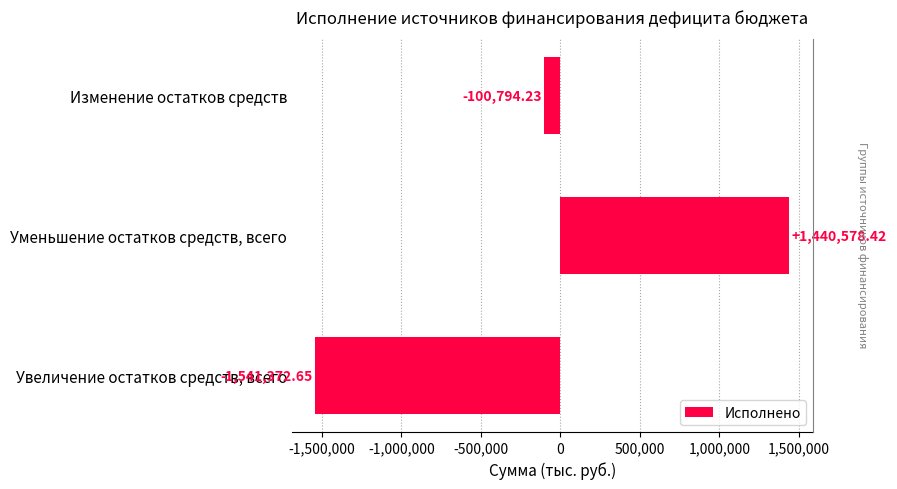

What is the sum of all values?

-201588.5